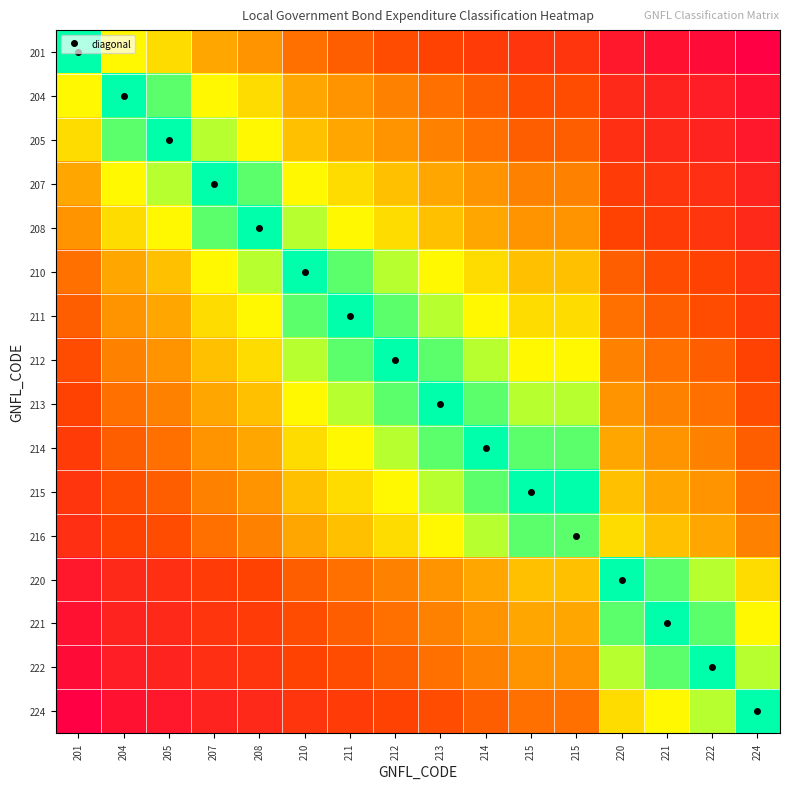

How many distinct data groups are displayed?

16